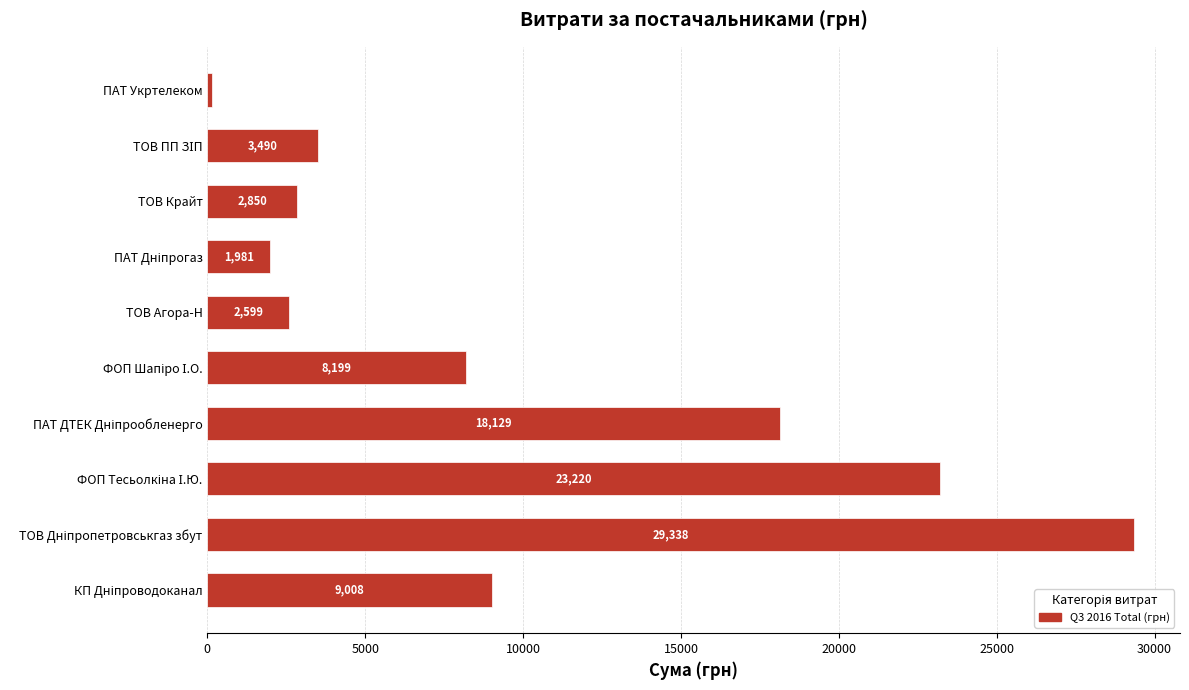

The chart shows a value of 2850.0 at ТОВ Крайт. True or false?

True